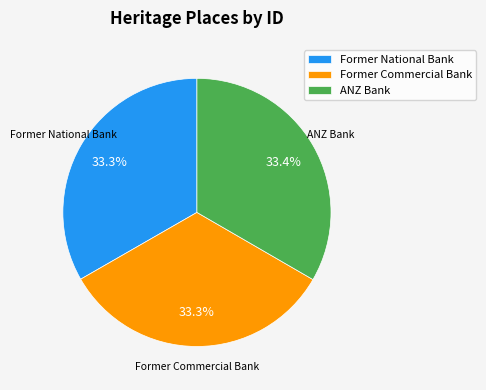

To the nearest percent, what percentage of the pie is ANZ Bank?

33%